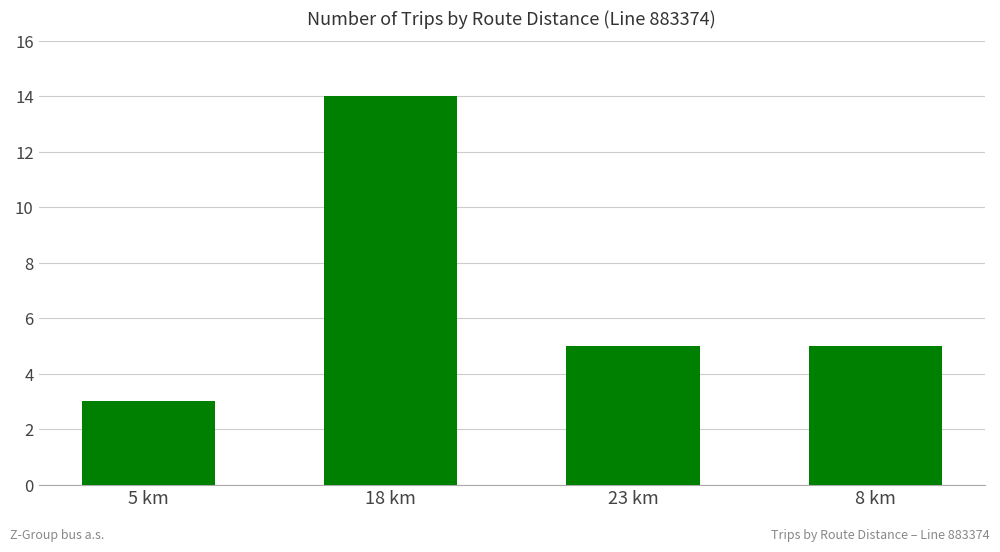

What is the change in value from 5 km to 18 km?

+11